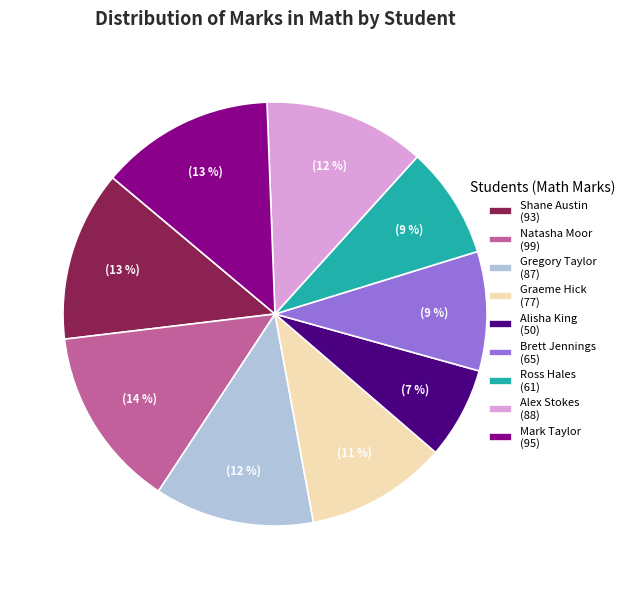

Which slice is the largest?

Natasha Moor